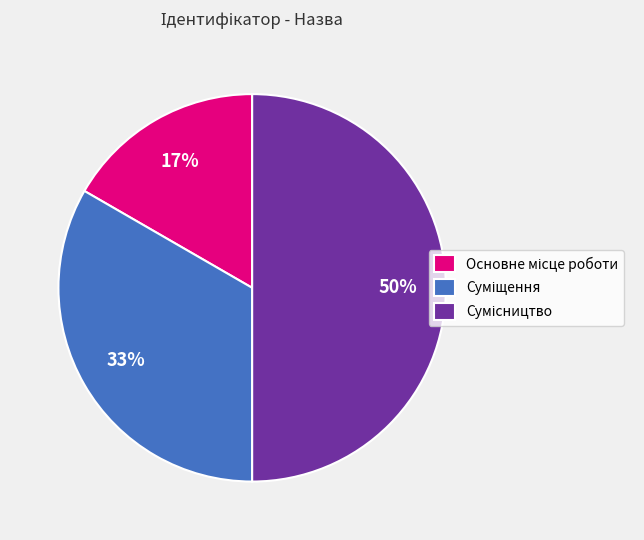

To the nearest percent, what is the average slice percentage?

33%